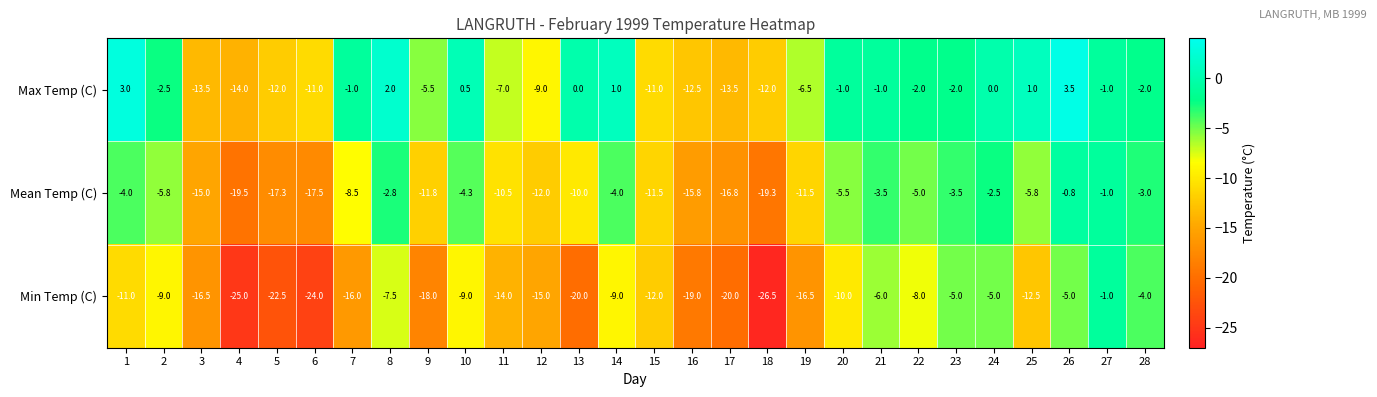

What is the difference between the second highest and minimum values in the Mean Temp (C) series?

18.5